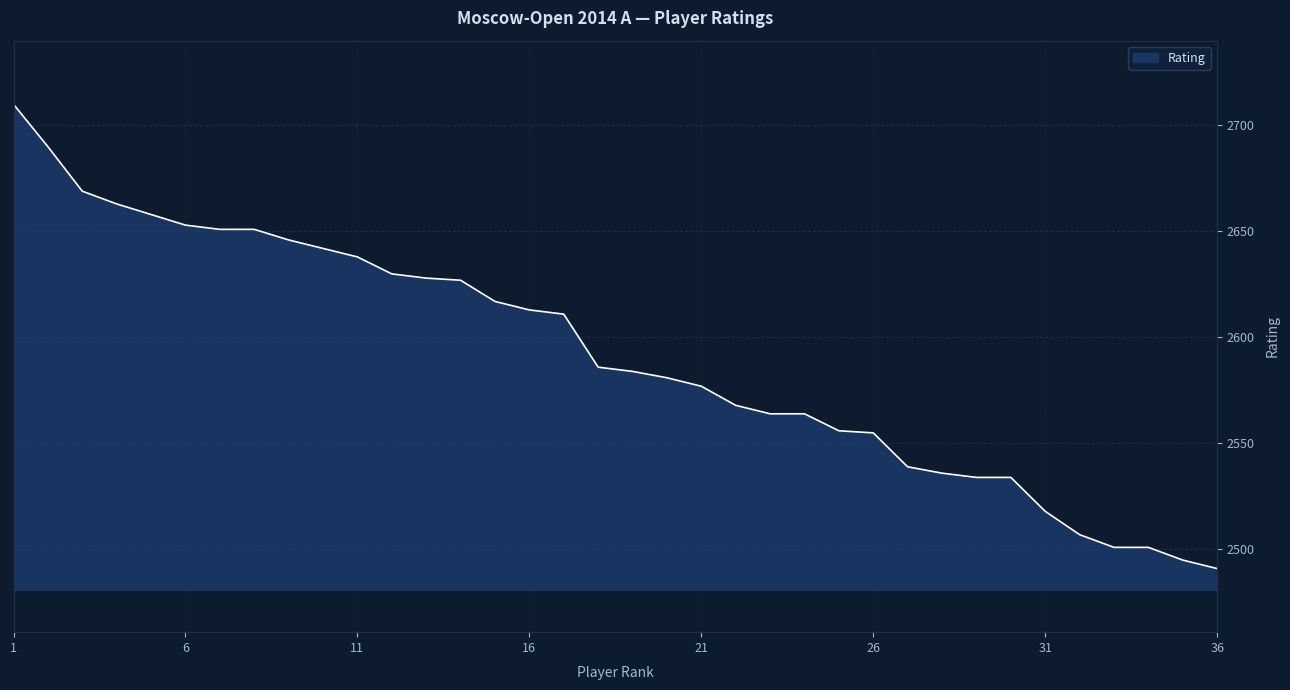

How many values are below 2586?

18